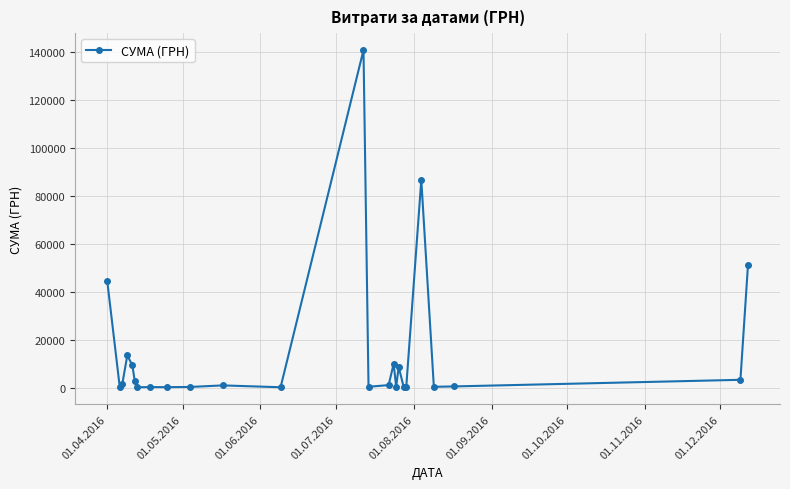

What is the value of the 21st point from the left?

86589.3